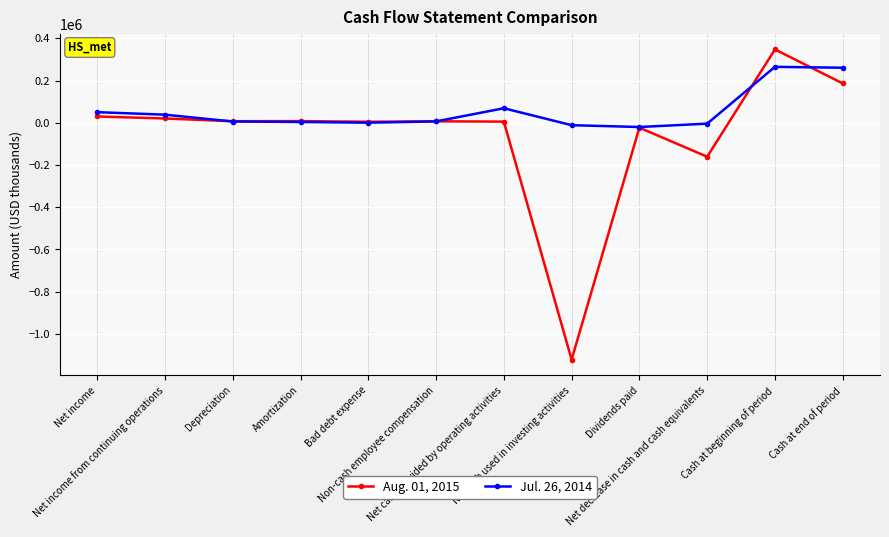

After their last crossing, which series has the higher values: Aug. 01, 2015 or Jul. 26, 2014?

Jul. 26, 2014